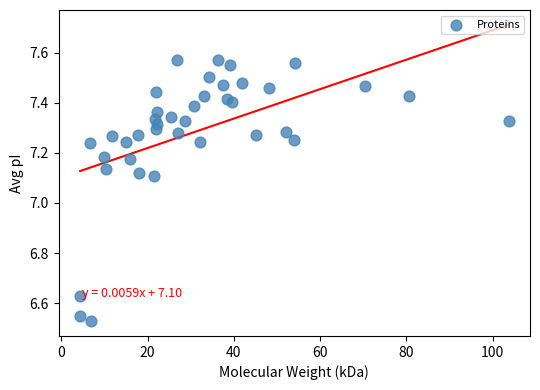

What is the range of Y values (max minus min)?

1.0